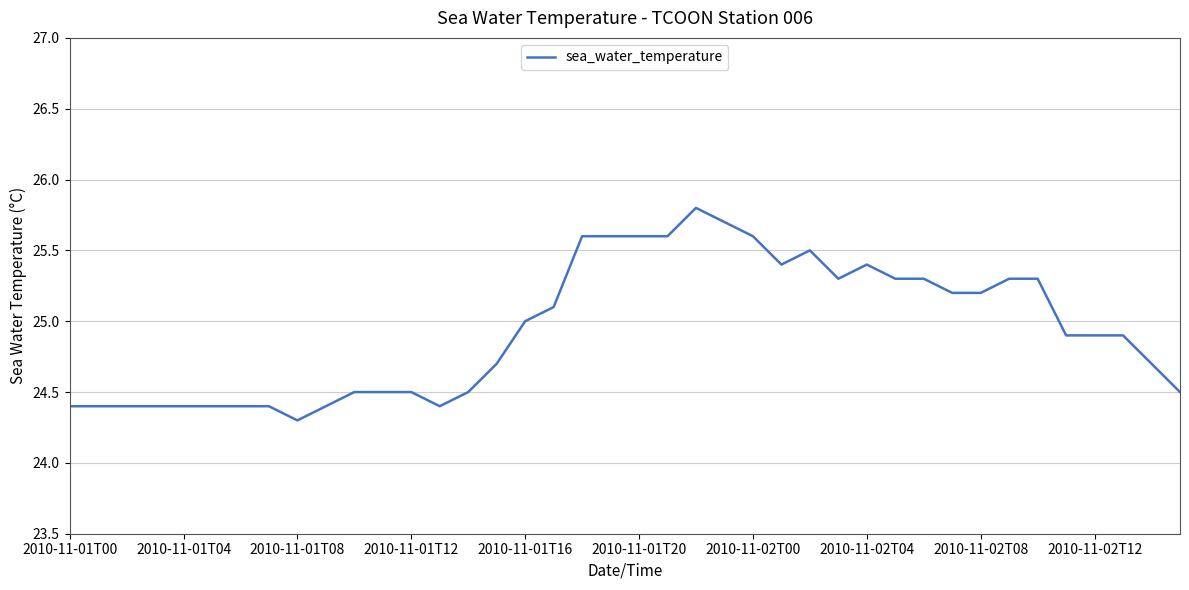

What is the difference between the maximum and minimum values?

1.5